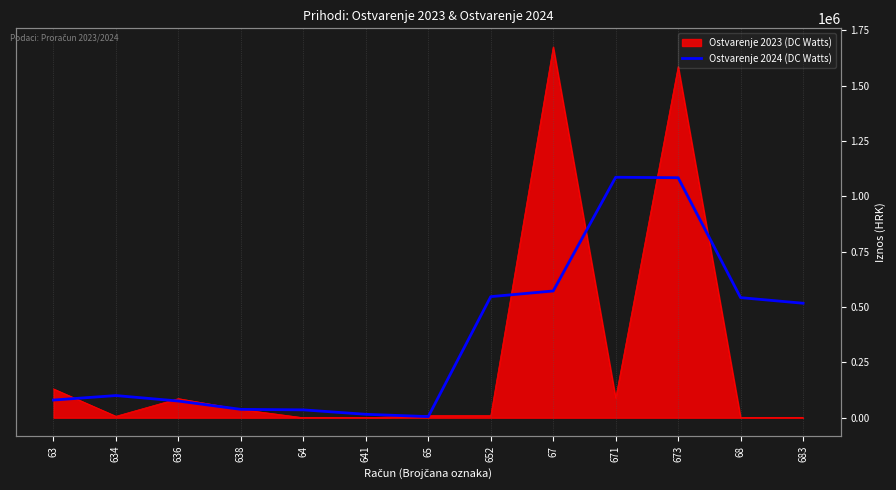

What is the label of the 6th point from the right?

652